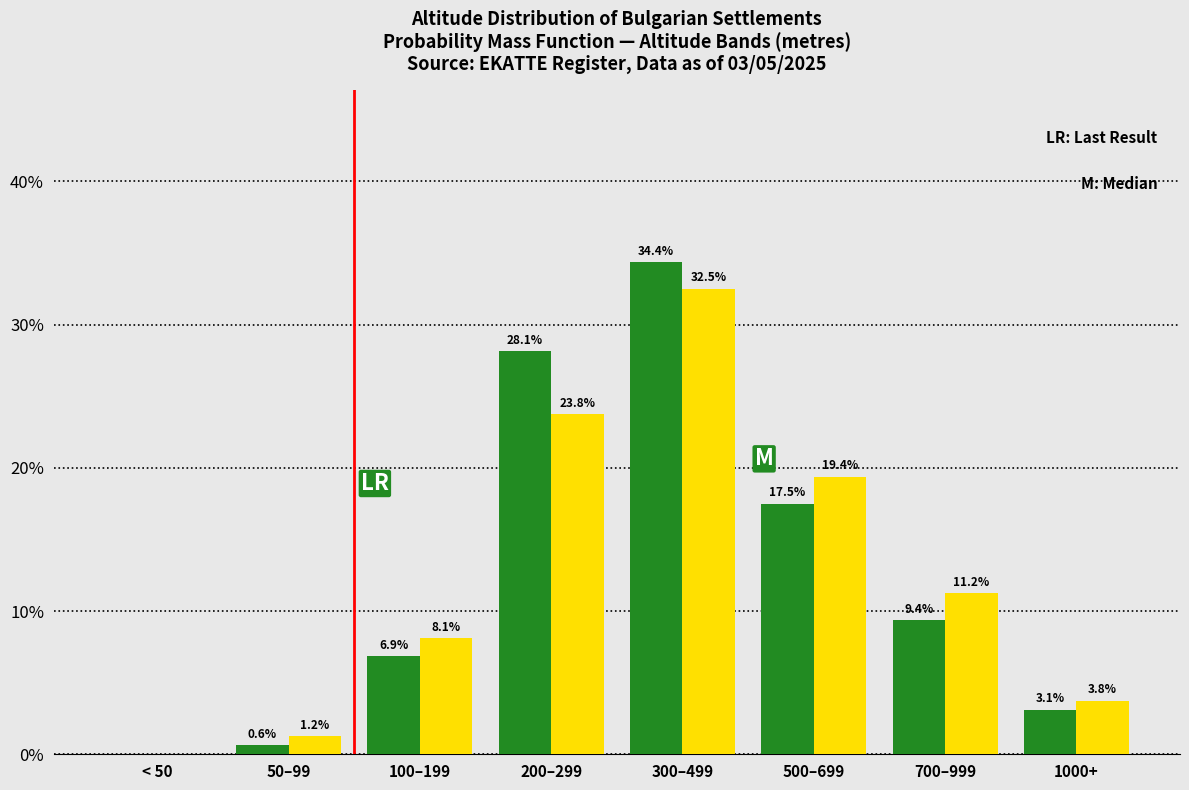

At which category is the sum across all series the highest?

300–499